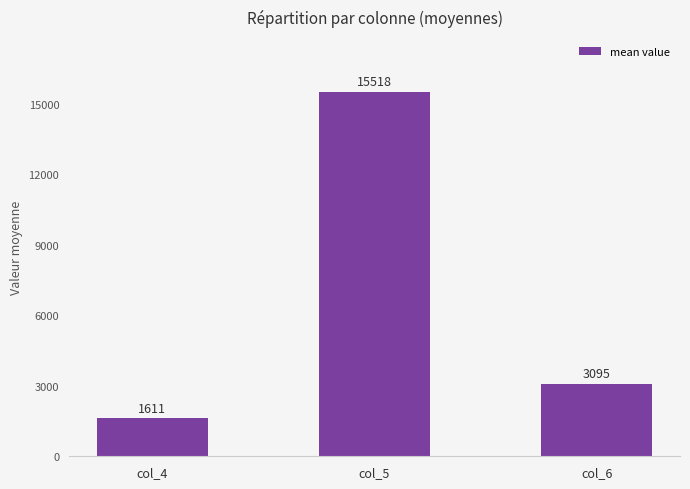

Which label corresponds to the largest value in the chart?

col_5